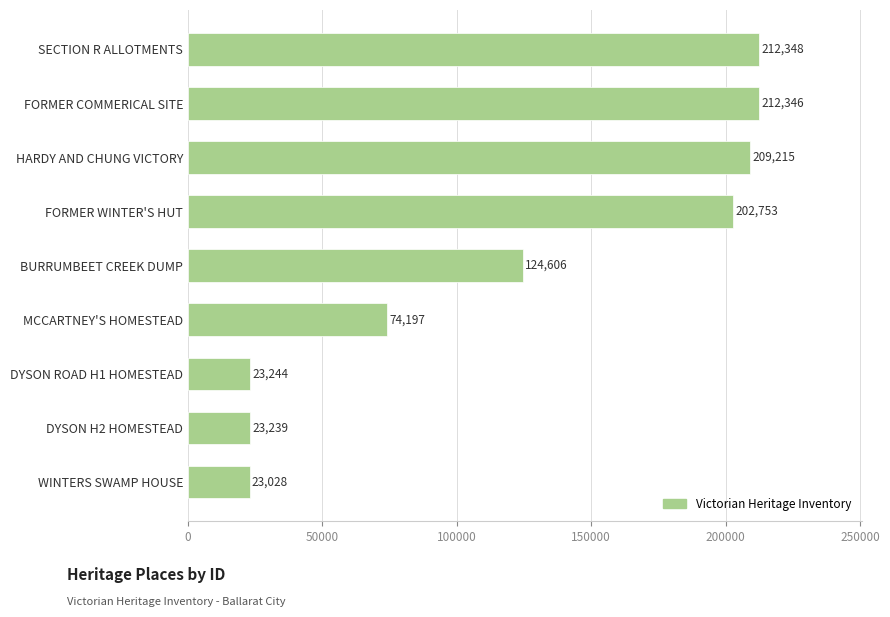

What is the sum of the values at SECTION R ALLOTMENTS and FORMER WINTER'S HUT?

415101